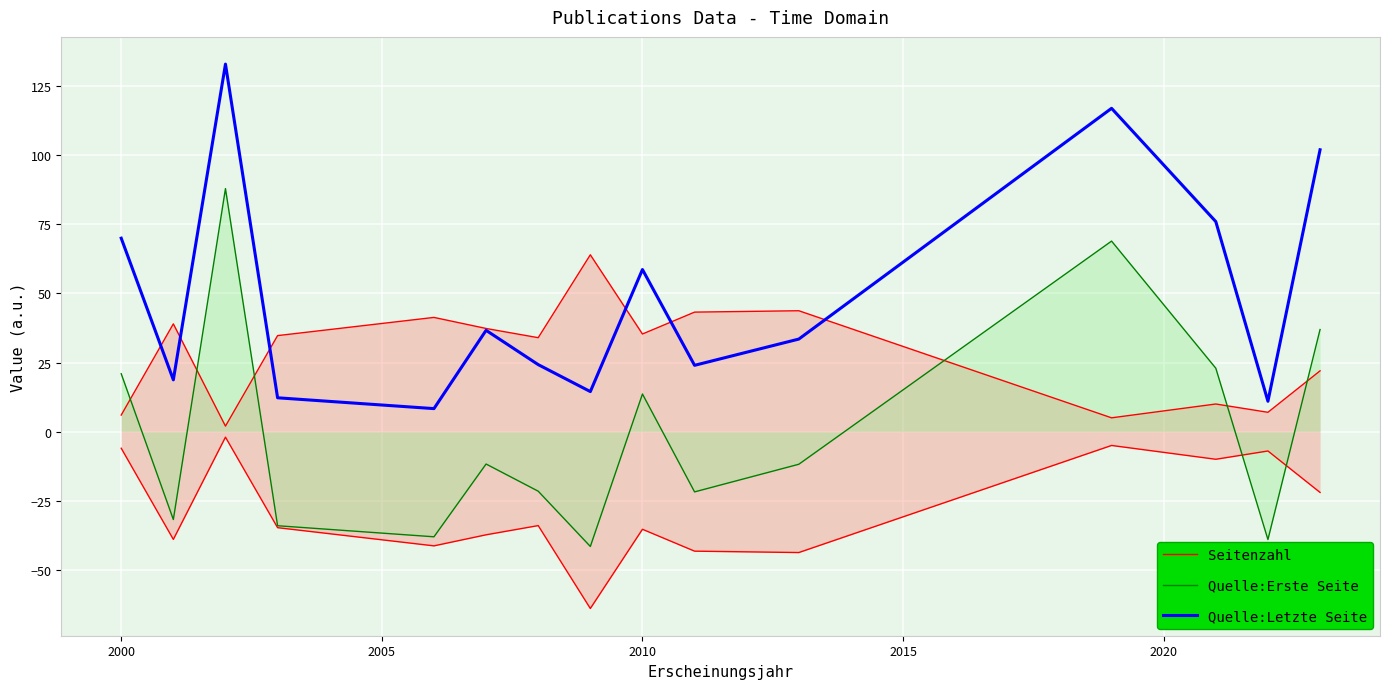

What is the maximum value for Quelle:Letzte Seite?

133.0